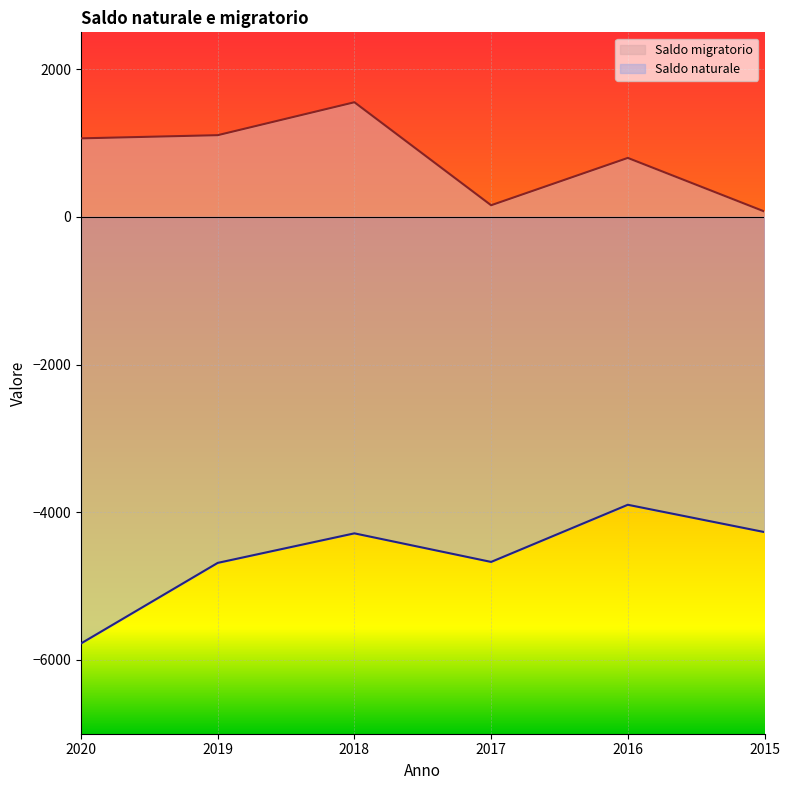

What is the maximum value shown in the chart?

1553